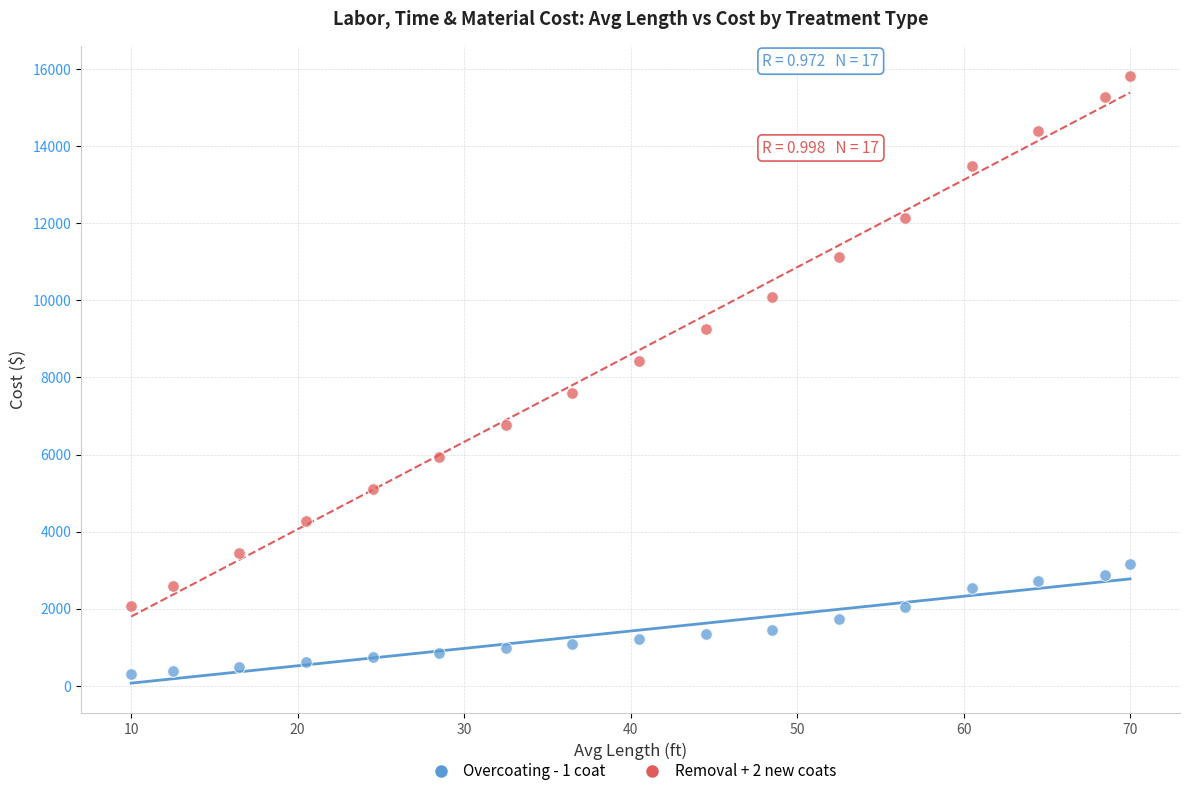

Which series contains the lowest Y value?

Overcoating - 1 coat